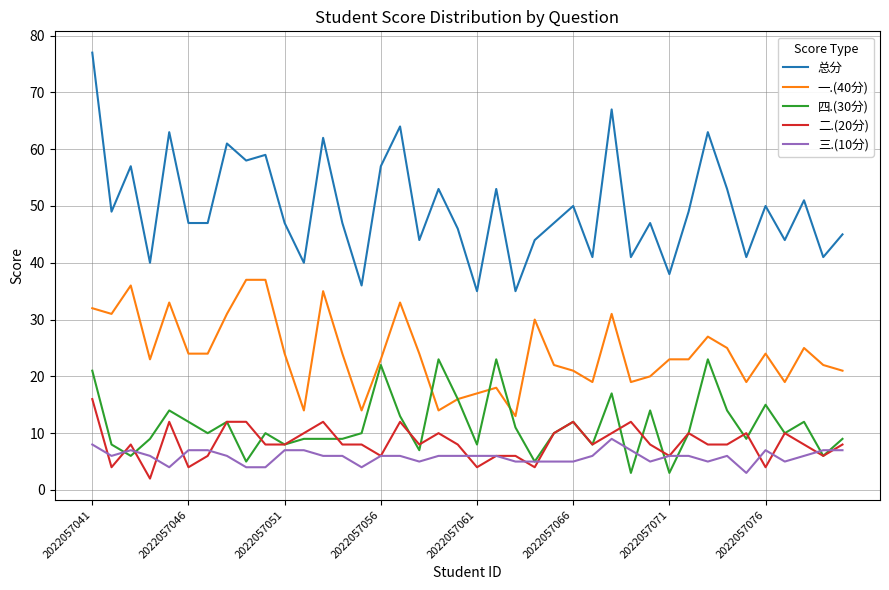

What is the highest value of the 总分 series?

77